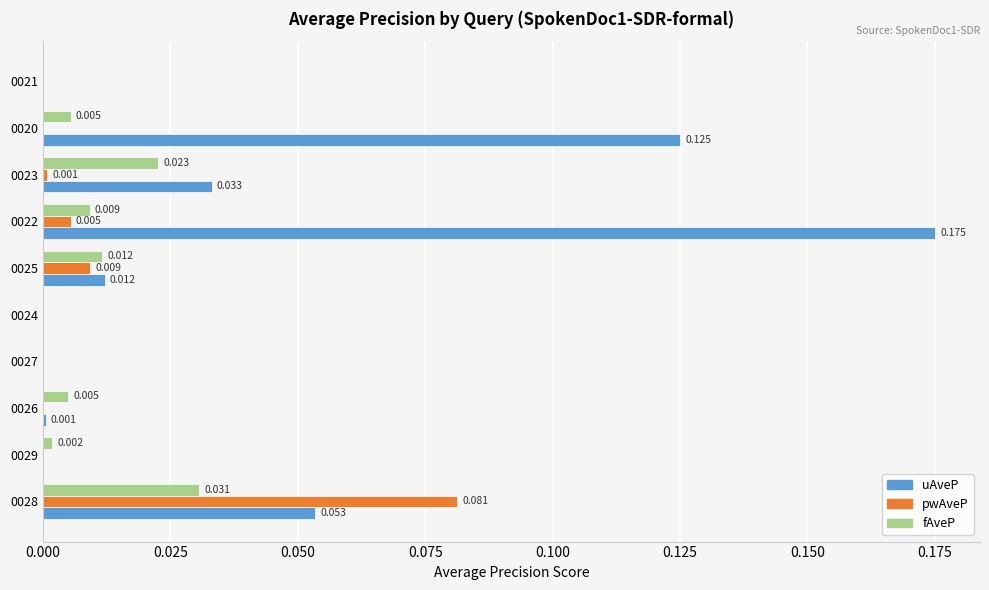

Which series has the largest total across all categories?

uAveP